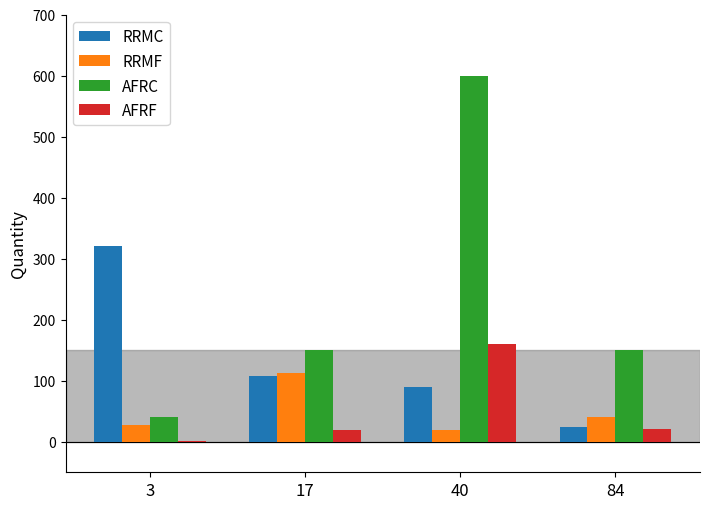

At which label does AFRC reach its peak?

40